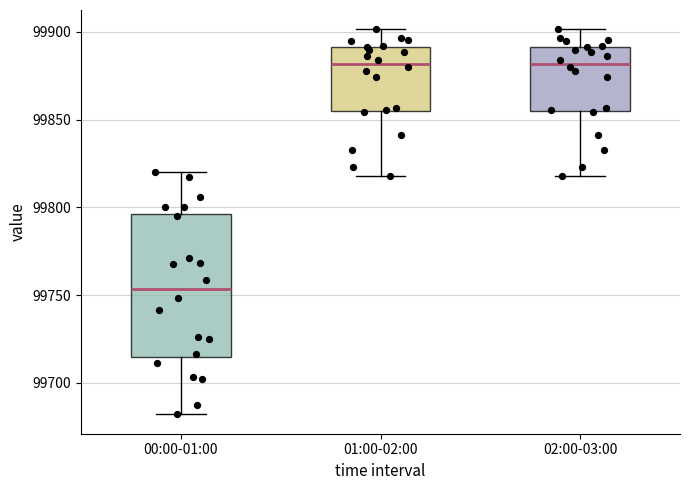

Comparing the boxes themselves (not the whiskers), which one is the tallest?

00:00-01:00